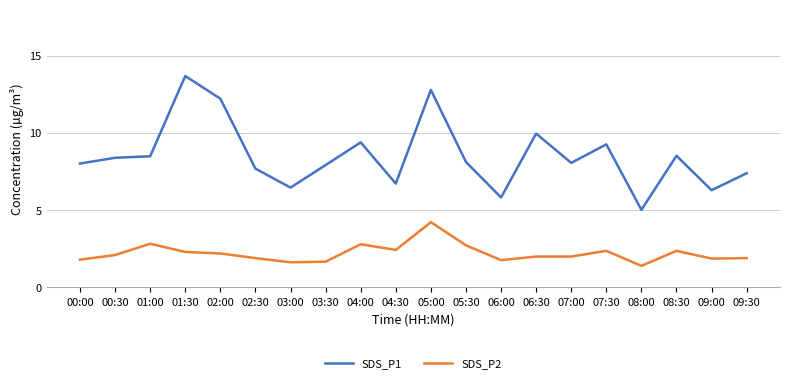

Which series has the widest spread of values?

SDS_P1